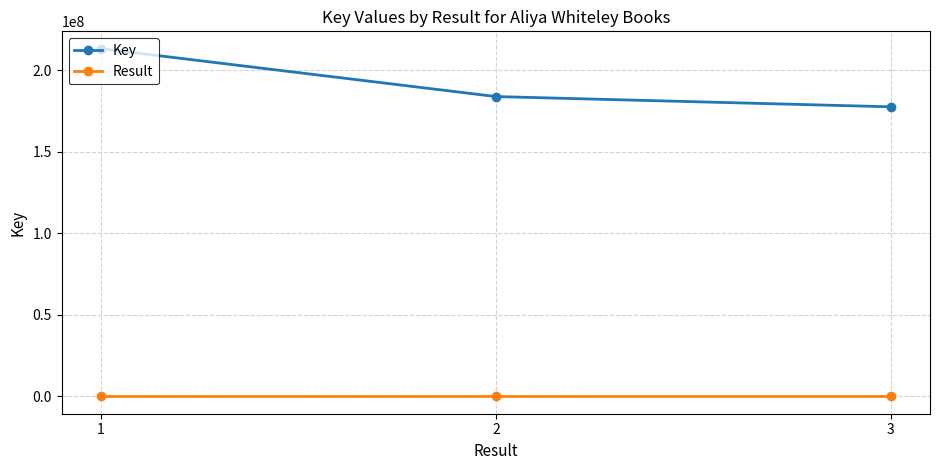

The Key series shows 317719017 at 1. True or false?

False